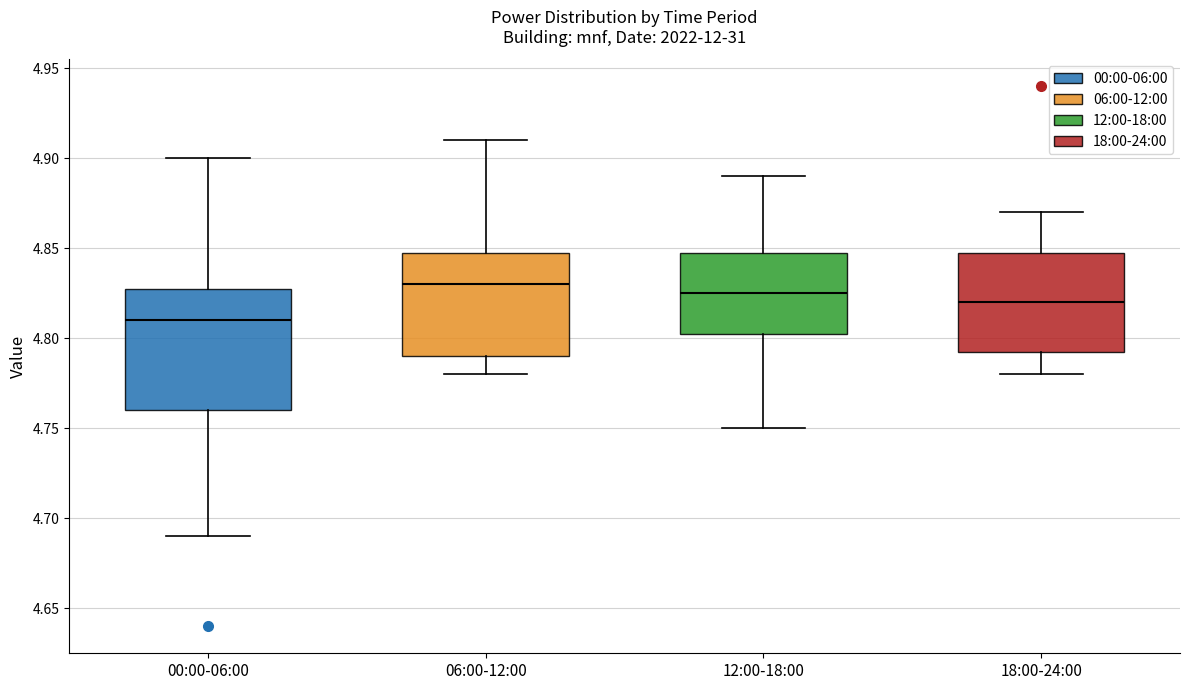

Comparing the boxes themselves (not the whiskers), which one is the tallest?

00:00-06:00